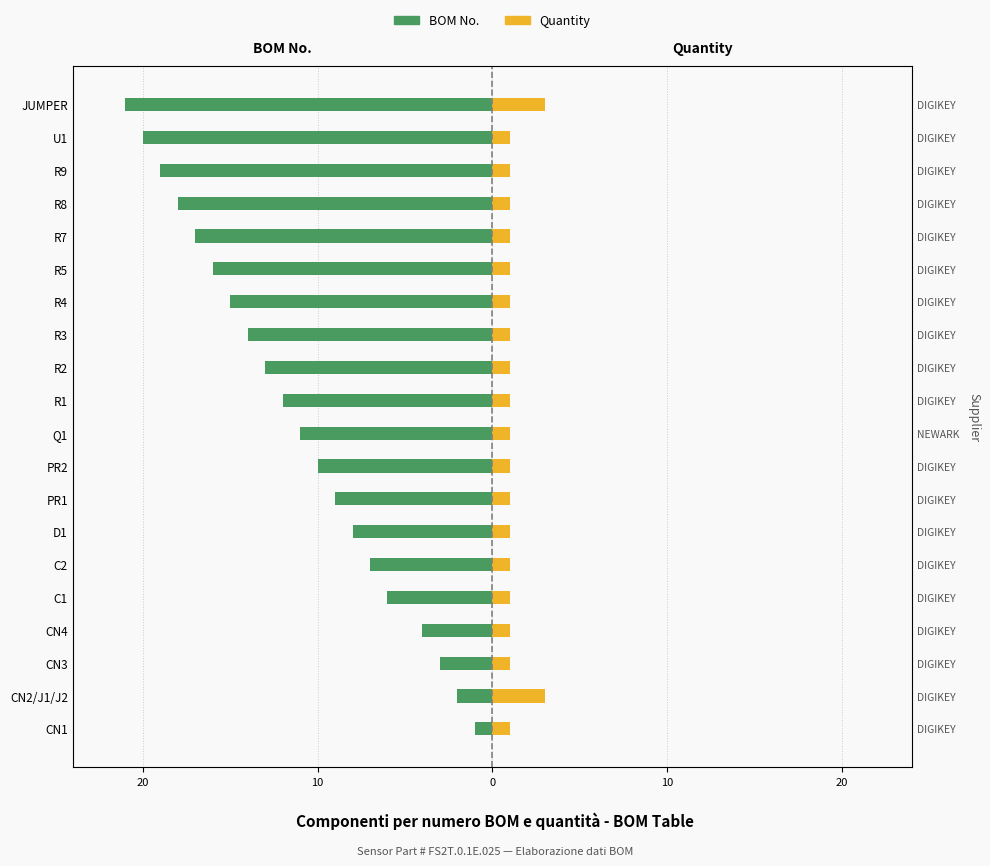

What are all the series names shown in the legend?

BOM No., Quantity